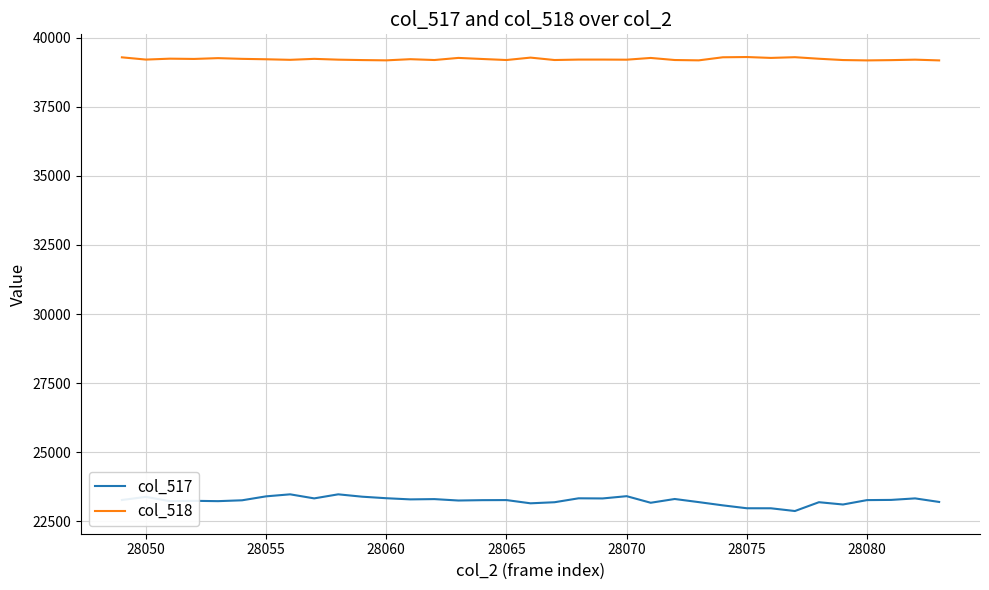

What is the highest value of the col_518 series?

39296